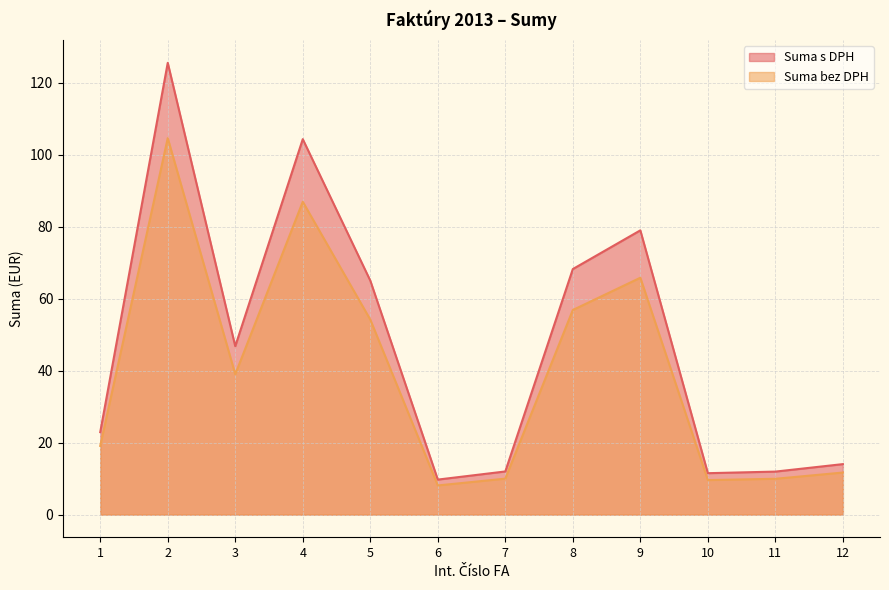

Which series has the widest spread of values?

Suma s DPH